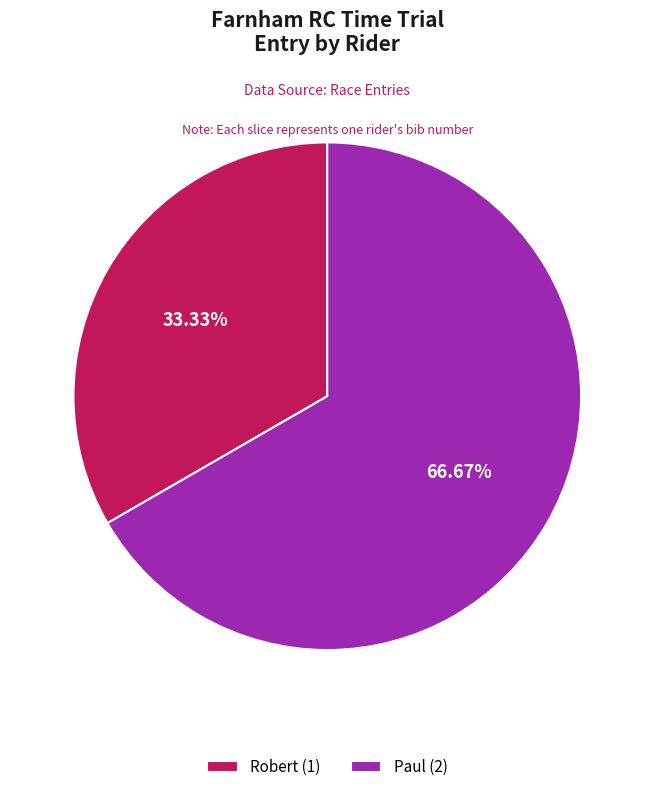

To the nearest percent, what is the average slice percentage?

50%